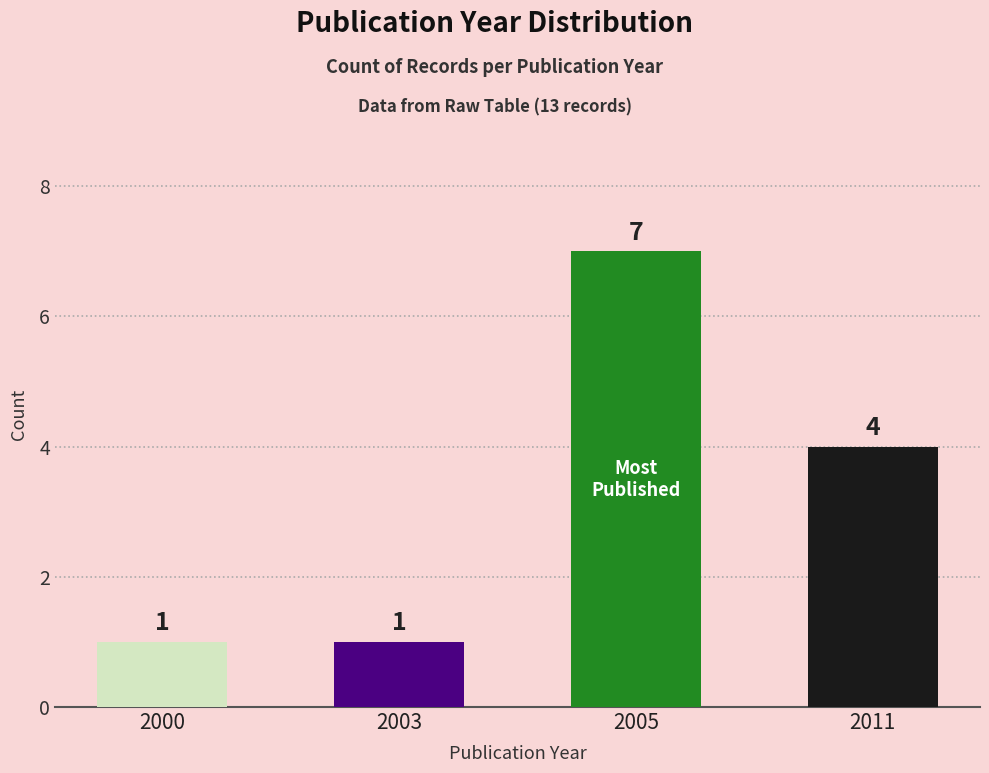

Are the bars horizontal?

No